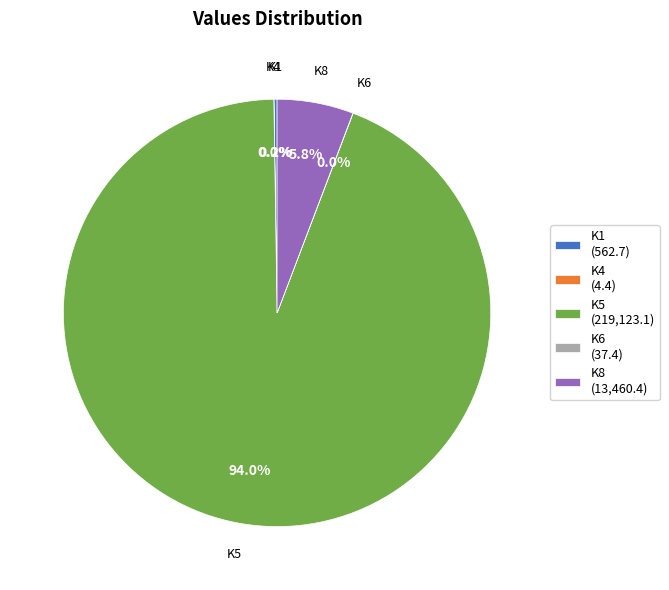

Does K5 account for over 50% of the chart?

Yes